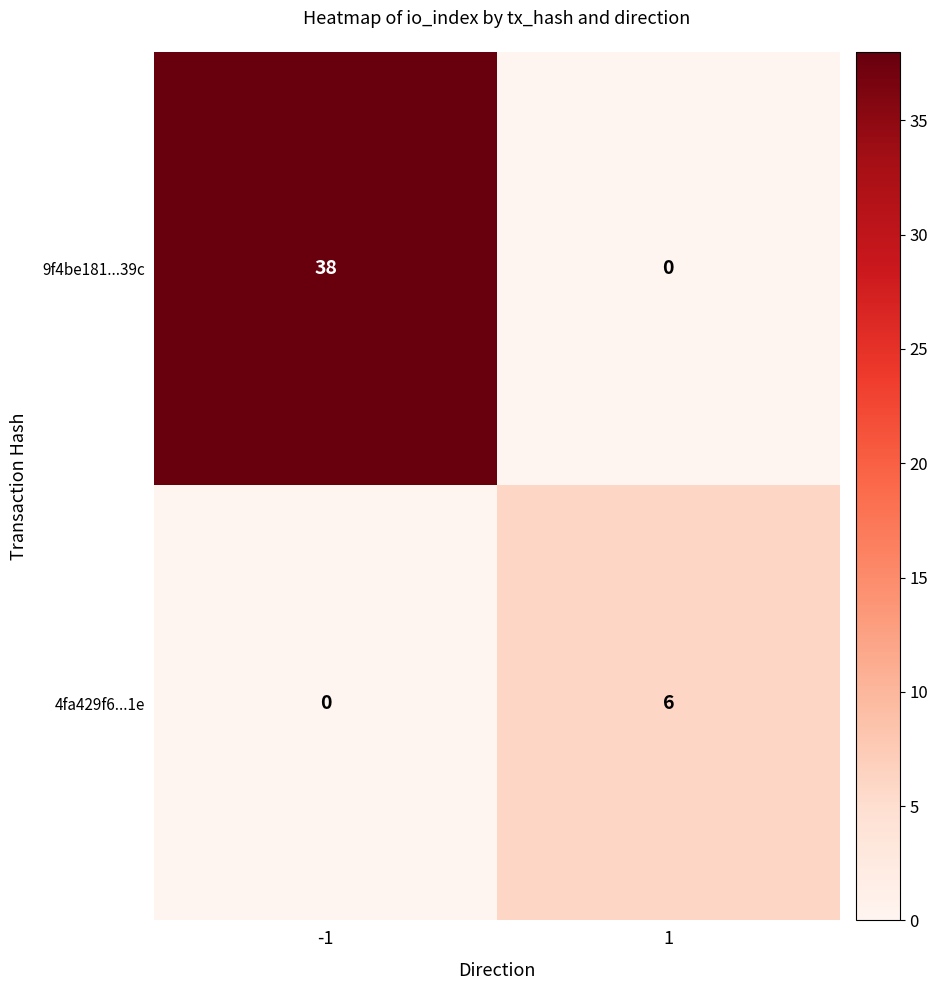

The value of 9f4be181...39c at -1 is 67. True or false?

False